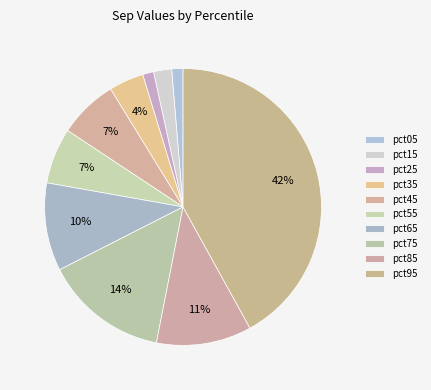

How much of the chart is everything except pct55?

93.5%